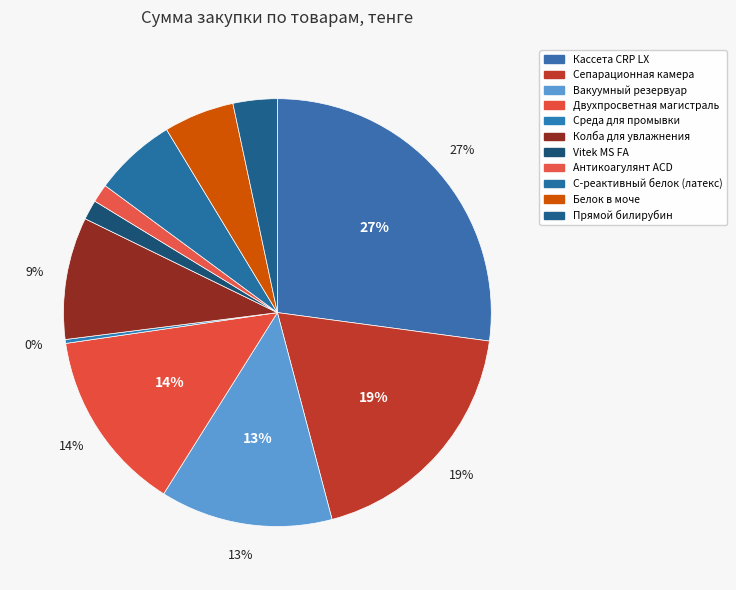

How many segments does this pie chart have?

11